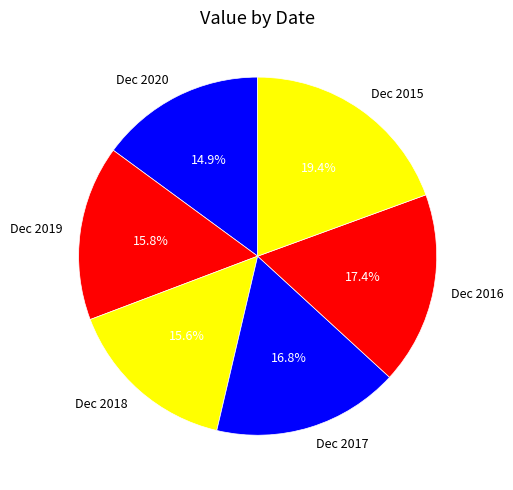

Between Dec 2018 and Dec 2017, which is larger?

Dec 2017